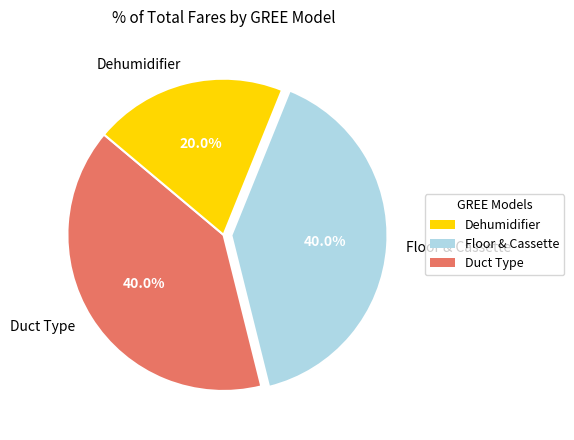

What is the smallest slice in the pie chart?

Dehumidifier